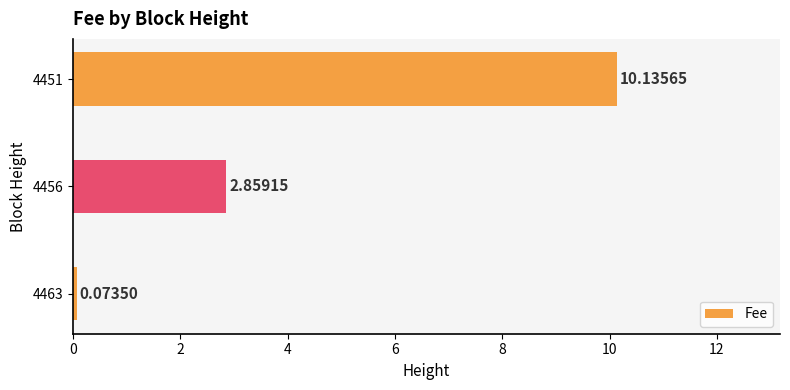

Rank the categories by value from lowest to highest.

4463, 4456, 4451